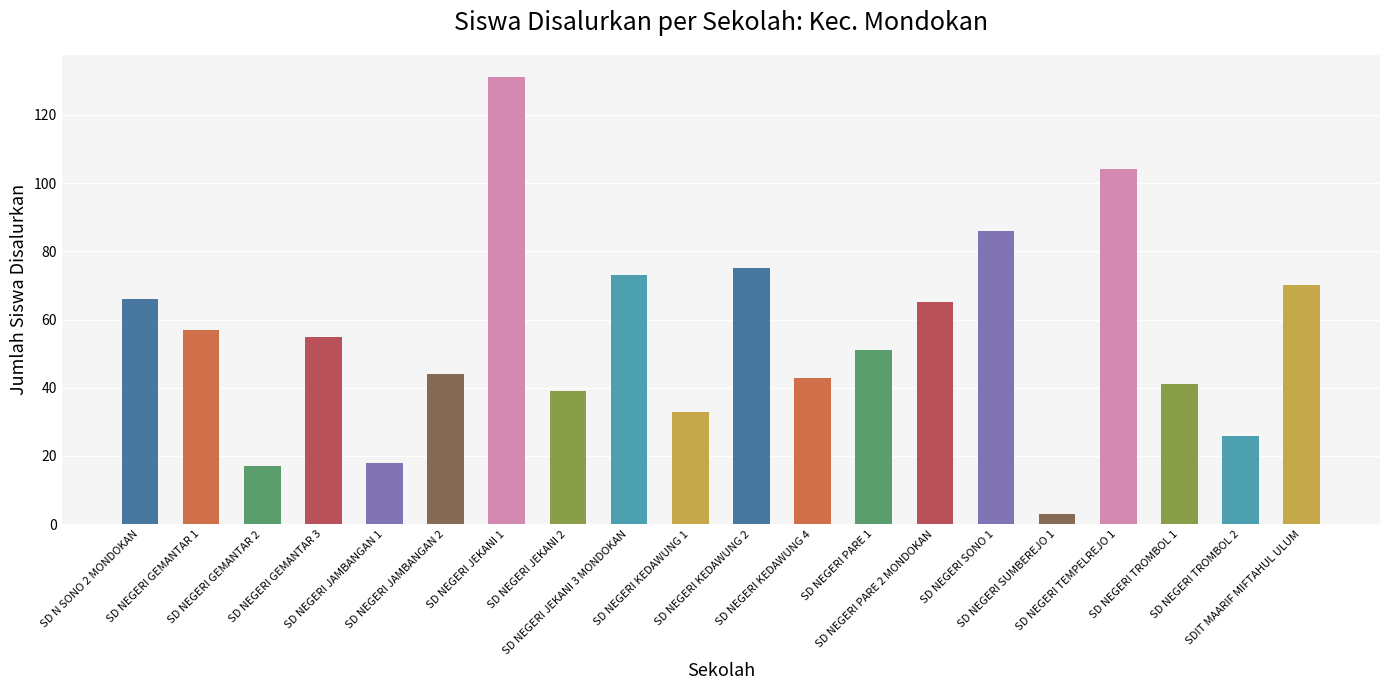

At which category does the chart reach its minimum across all series?

SD NEGERI SUMBEREJO 1